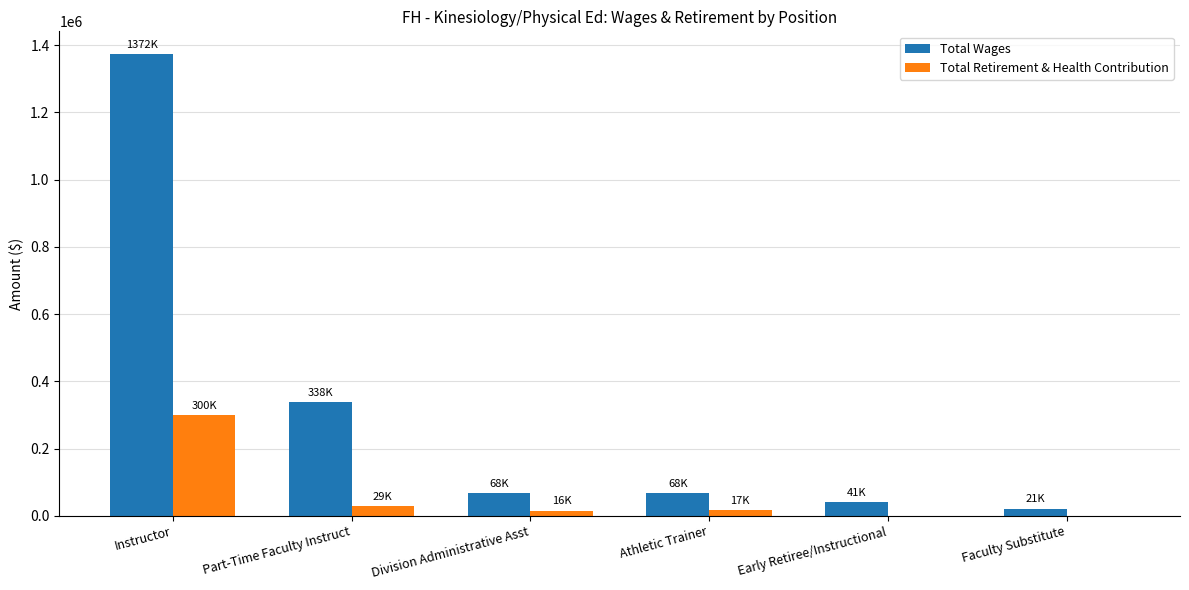

Is the value of Total Wages at Part-Time Faculty Instruct greater than the value of Total Retirement & Health Contribution at Division Administrative Asst?

Yes